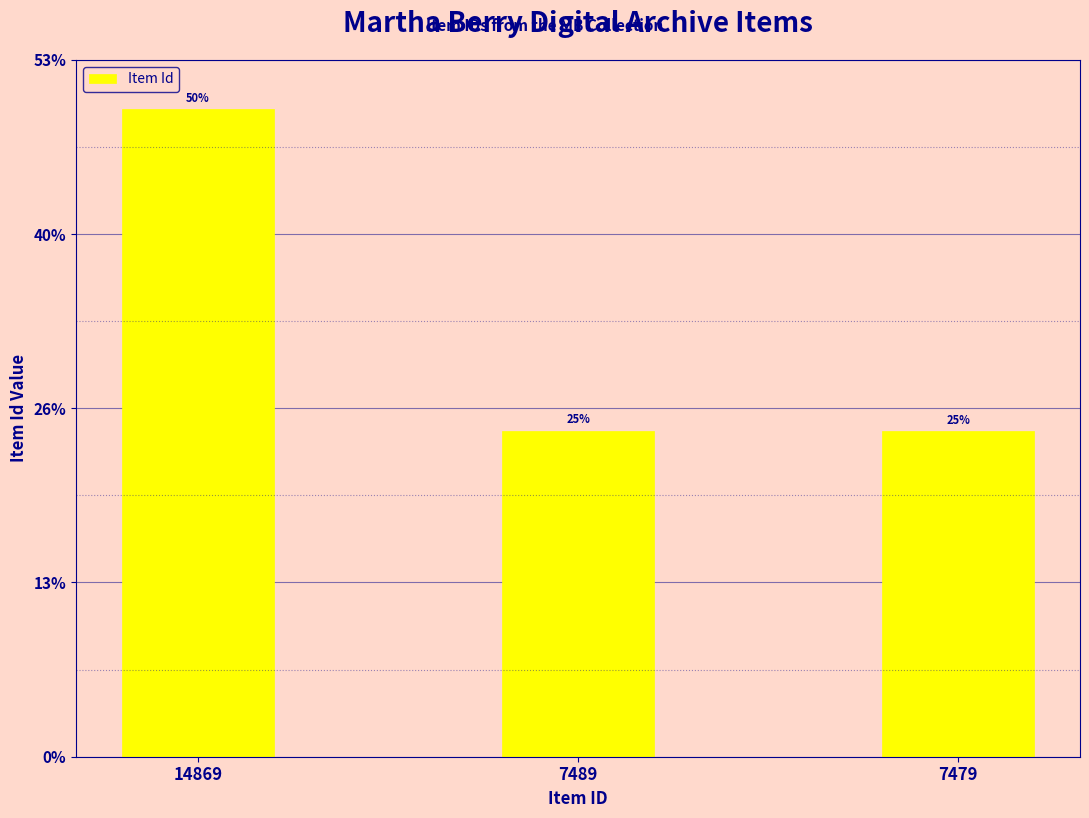

At which label is the value closest to 11174?

7489